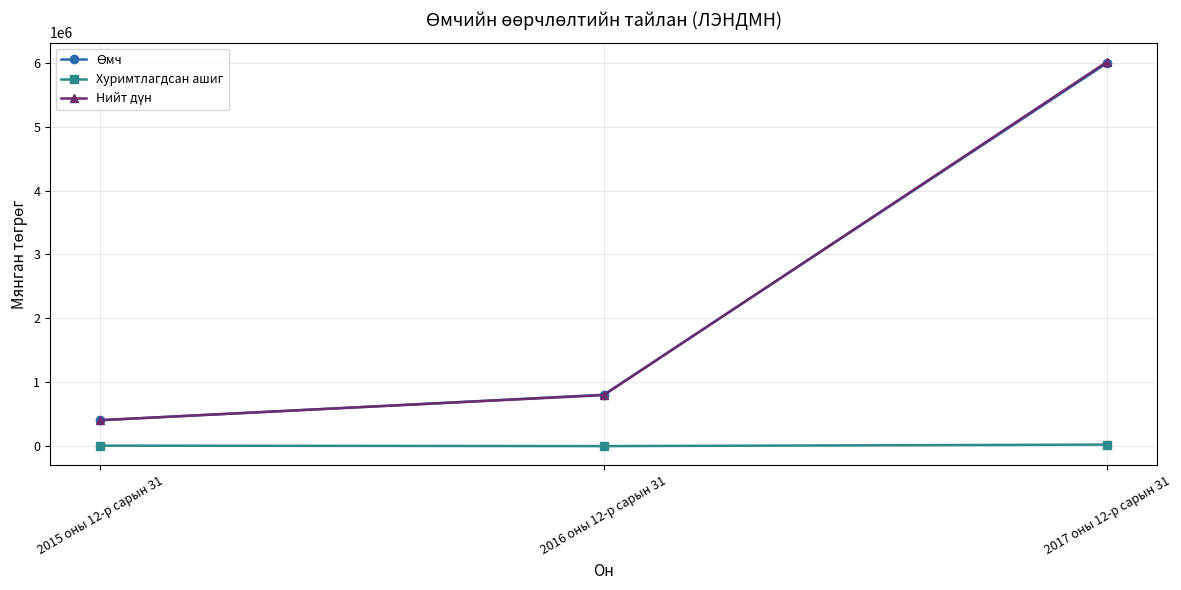

Count the number of categories in the chart.

3